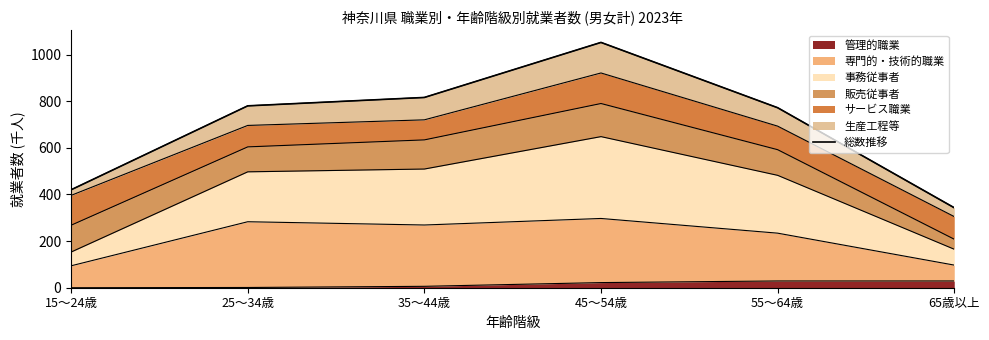

Which has a higher value, 65歳以上 or 25～34歳?

25～34歳